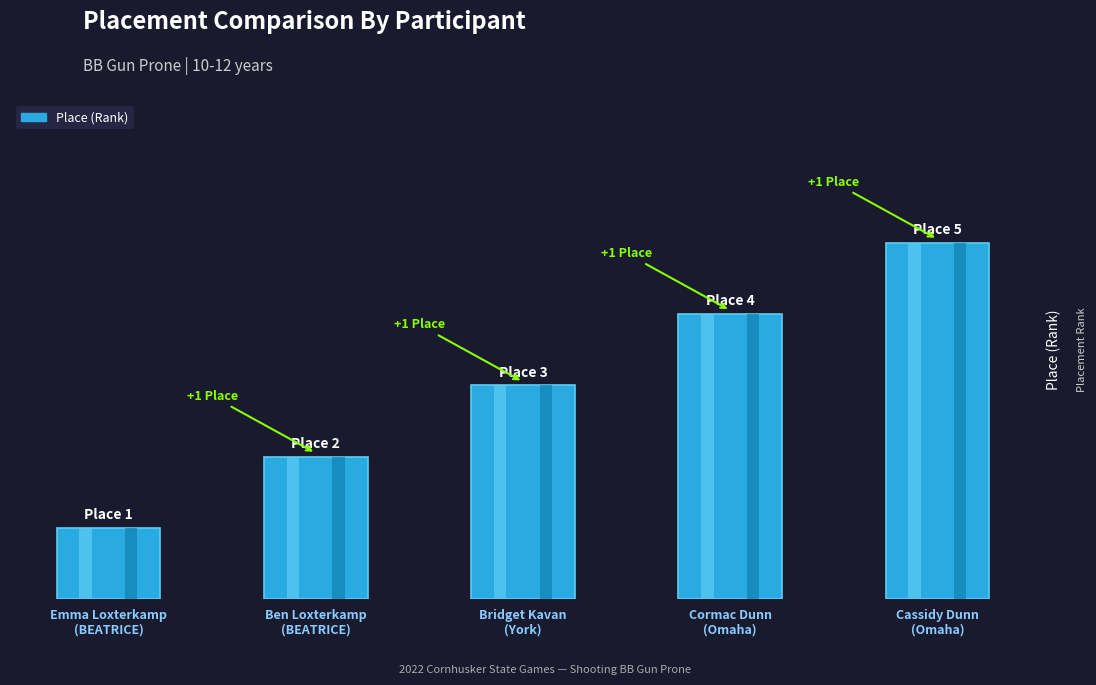

Read the value at Emma Loxterkamp
(BEATRICE).

1